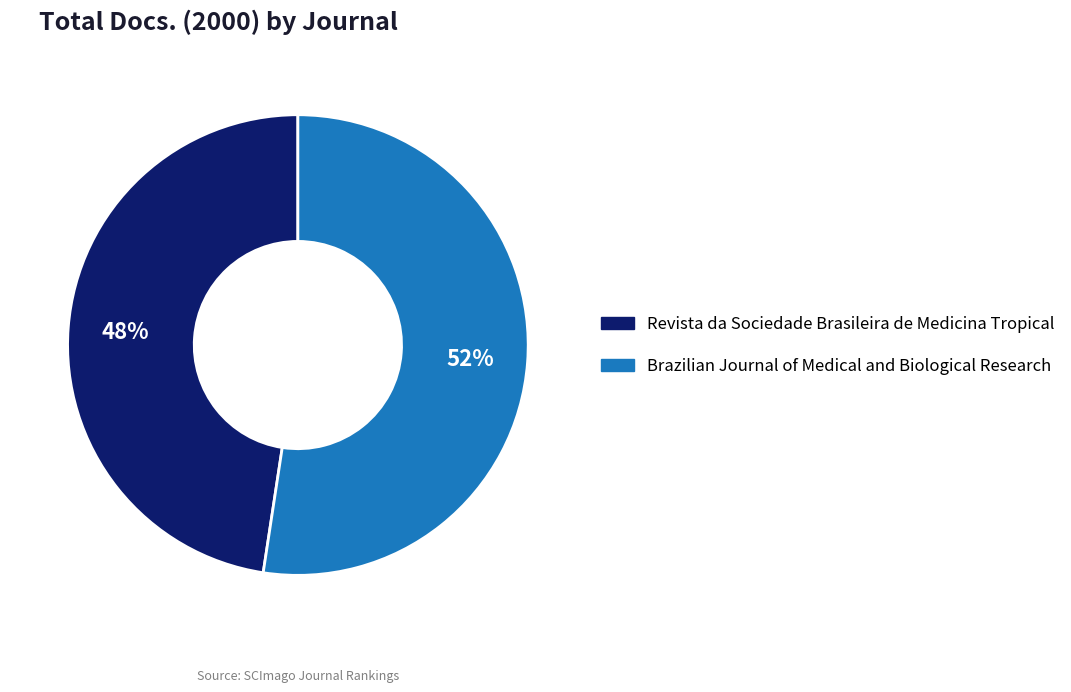

How many segments does this pie chart have?

2